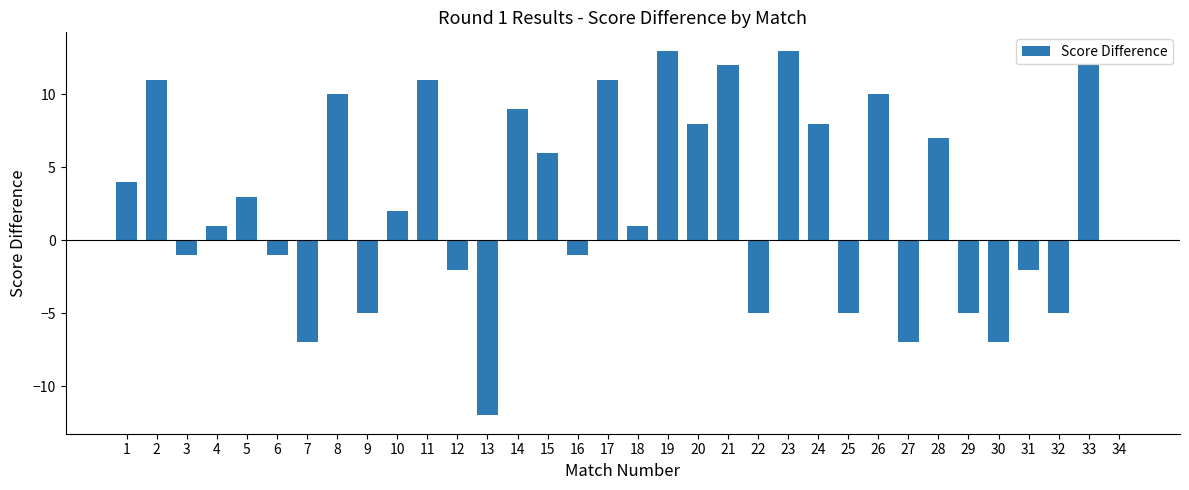

Is it true that the value at 24 is 8?

True